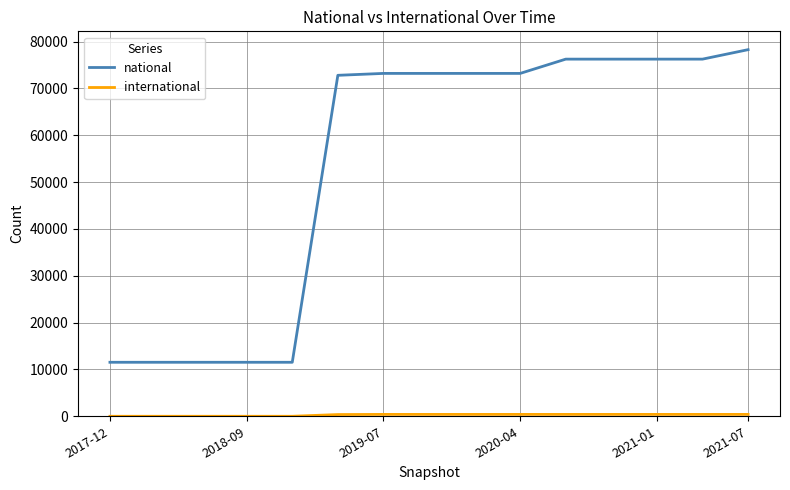

What is the maximum value for national?

78262